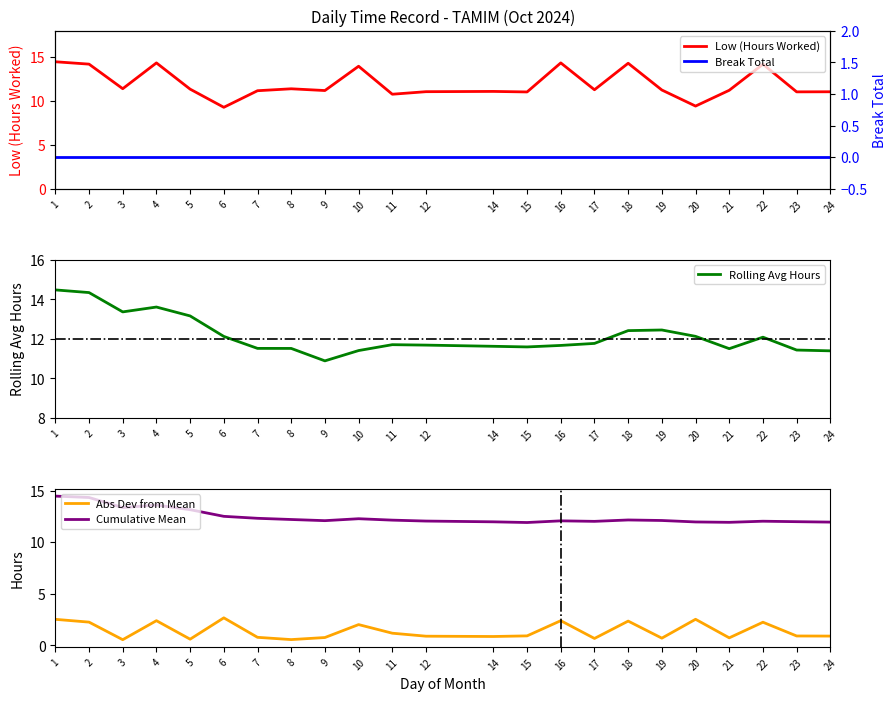

True or false: Low (Hours Worked) has a value of 11.2 at 9.

True